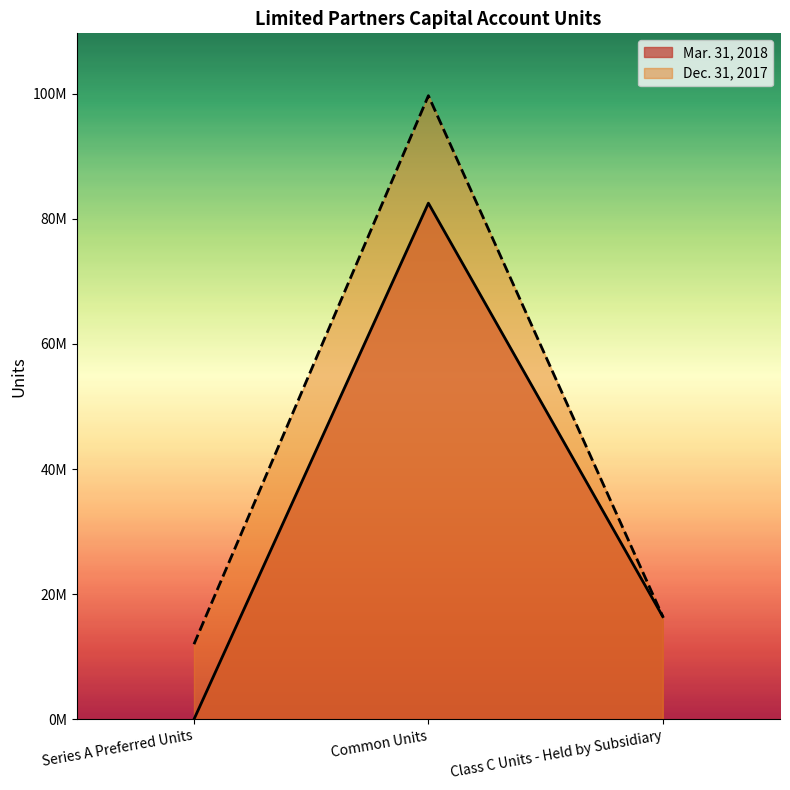

What are all the series names shown in the legend?

Mar. 31, 2018, Dec. 31, 2017